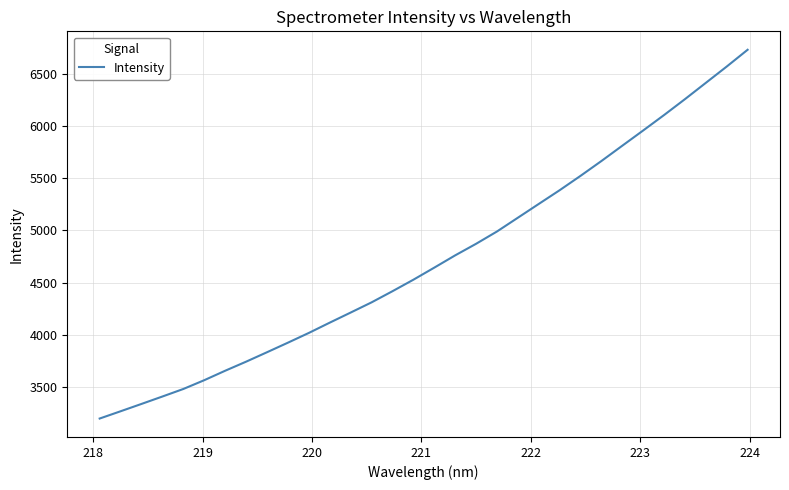

What is the minimum value shown in the chart?

3201.7